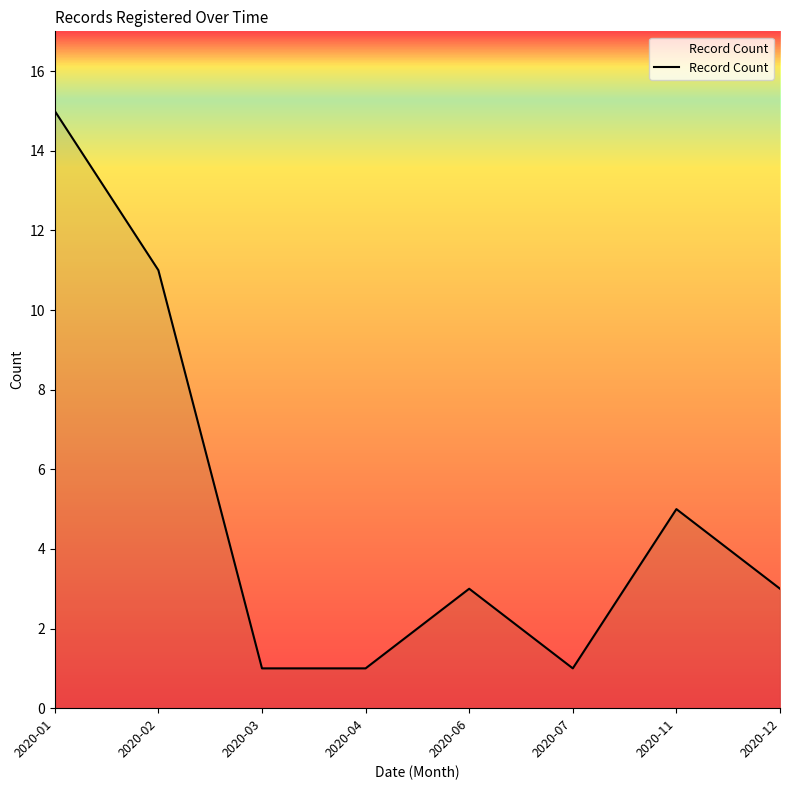

True or false: there are more than 1 points higher than both neighbors.

True